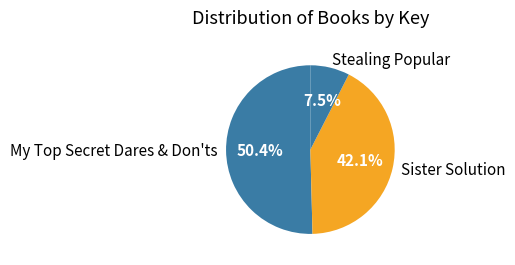

Rank the categories by value from highest to lowest.

My Top Secret Dares & Don'ts, Sister Solution, Stealing Popular